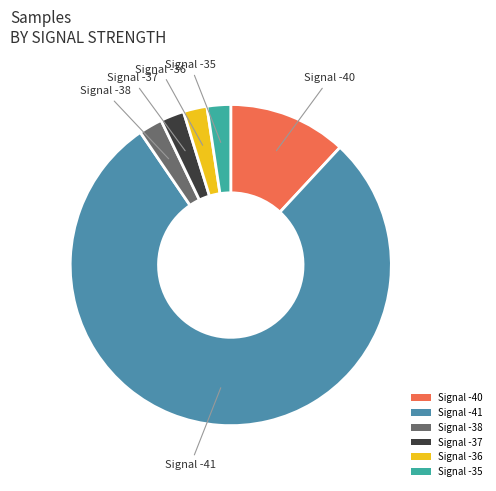

Combined, do Signal -36 and Signal -37 account for over 50%?

No